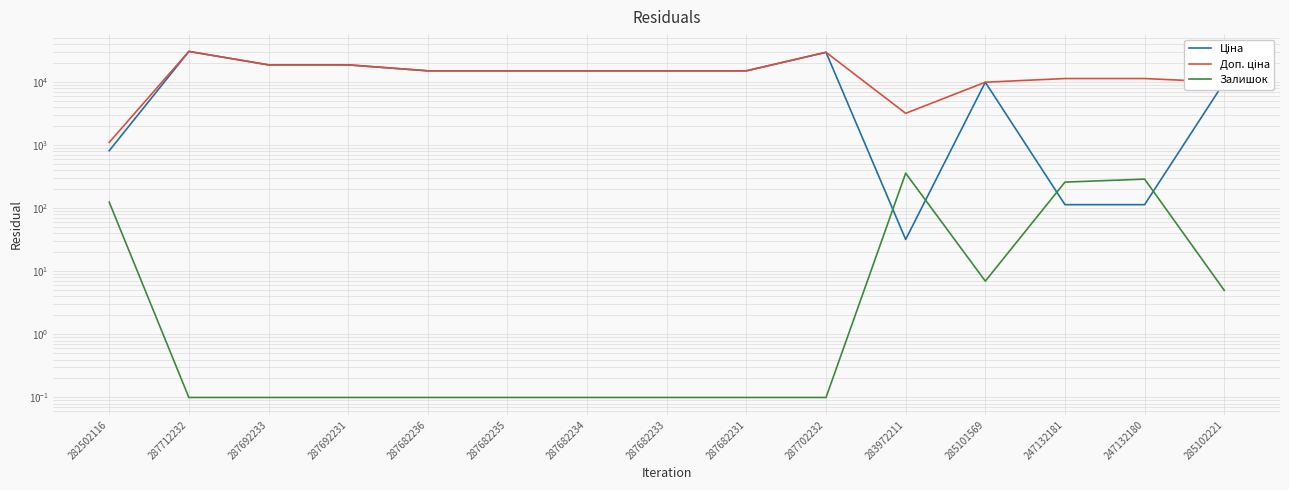

What is the average value of the Залишок series?

69.9